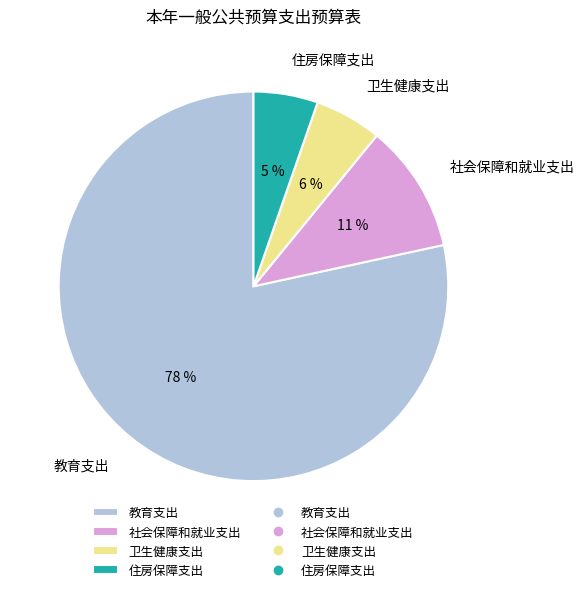

Which slice represents more than half of the pie?

教育支出